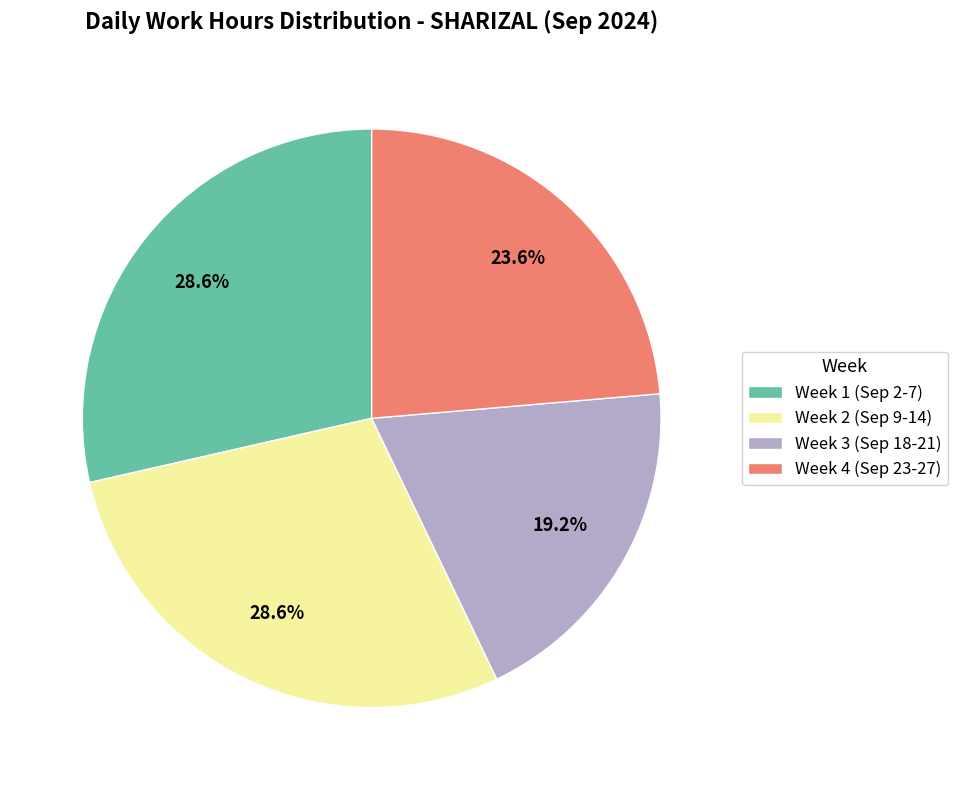

Is there any slice that represents more than half of the pie?

No